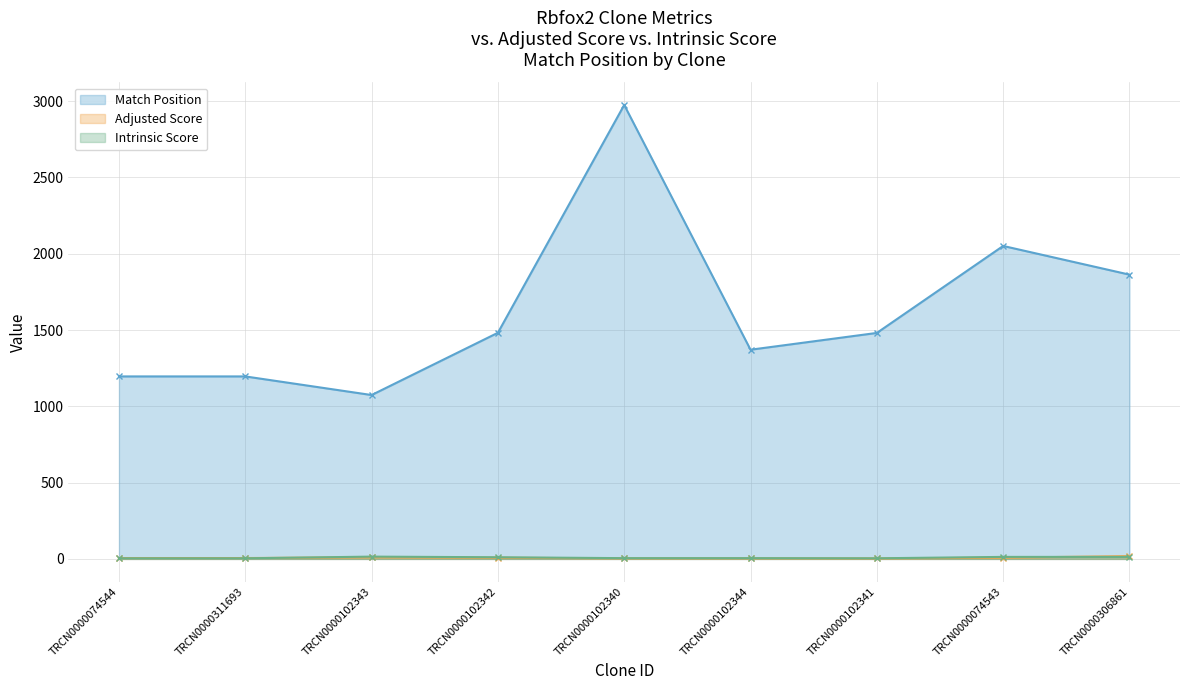

Is the value of Intrinsic Score at TRCN0000102343 greater than the value of Match Position at TRCN0000102344?

No